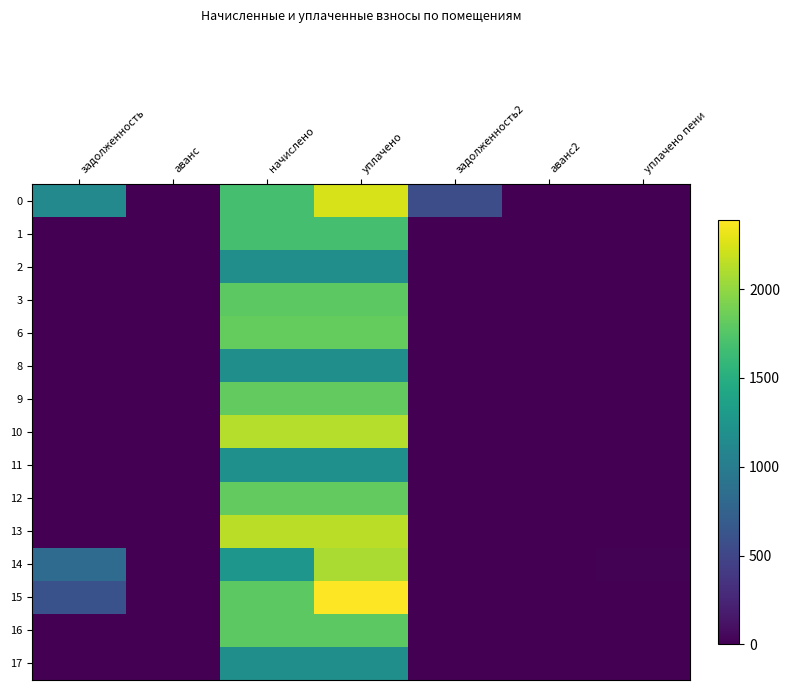

At аванс2, list the series in order from smallest to largest.

15, 0, 1, 2, 3, 6, 8, 9, 10, 11, 12, 13, 14, 16, 17